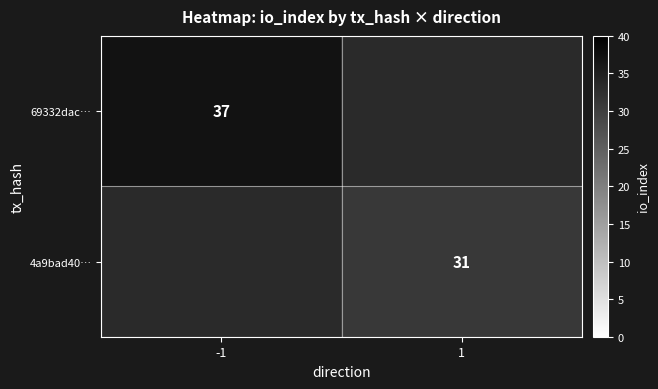

At how many categories does at least one series exceed 33?

1